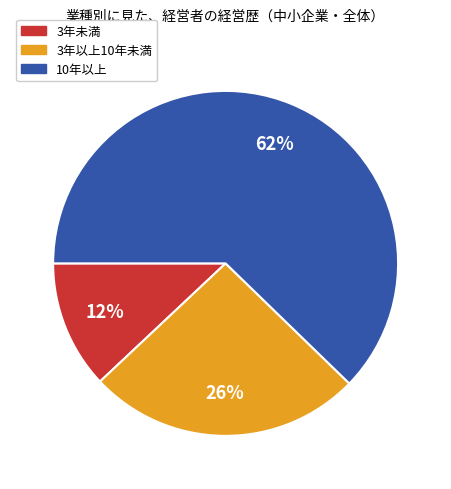

How many segments does this pie chart have?

3